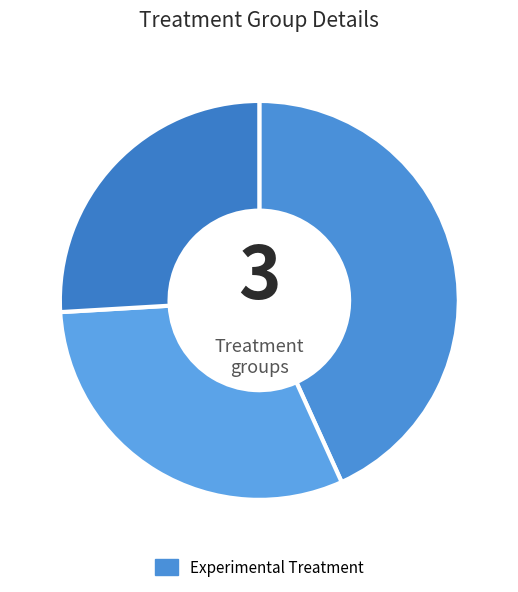

Does any single category account for the majority?

No